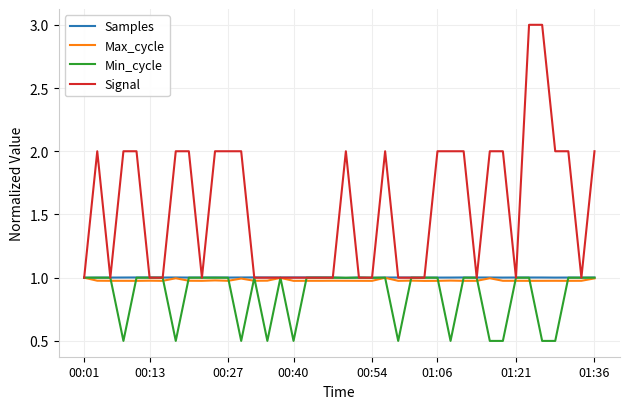

Which series has the largest total across all categories?

Signal